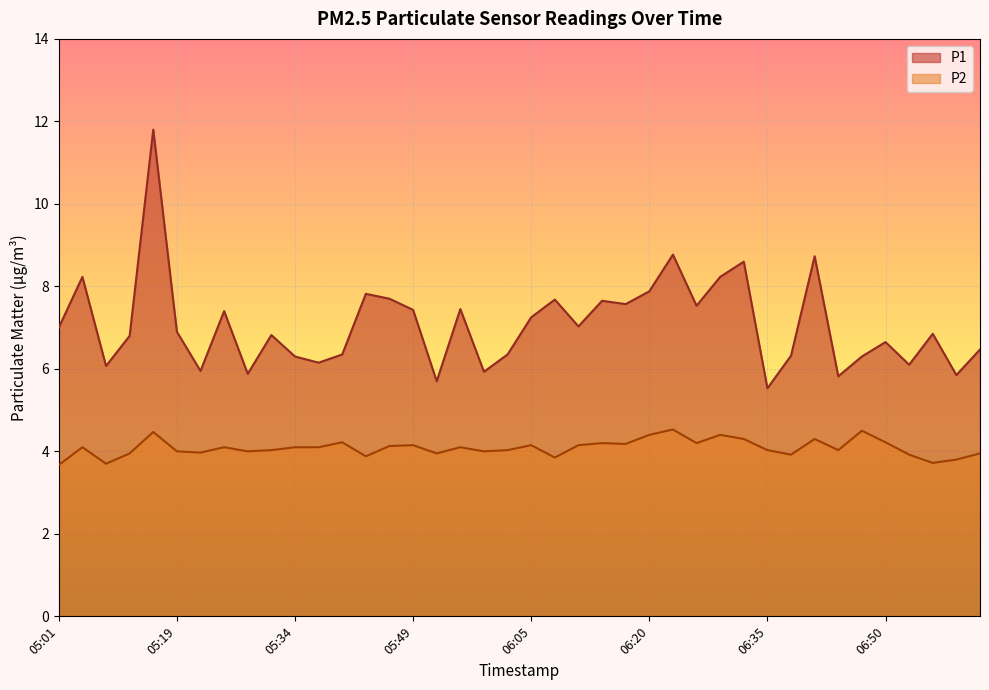

True or false: P1 and P2 cross at least once.

False